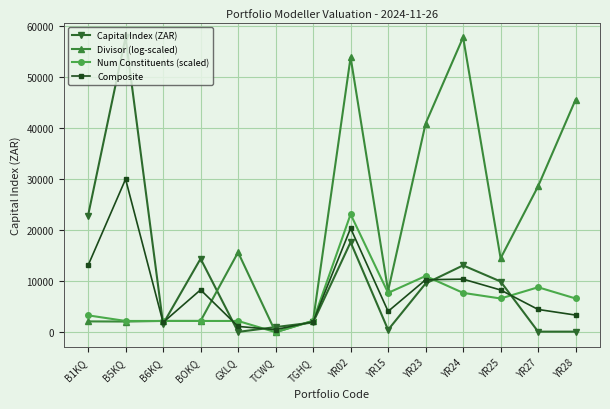

At which category is the sum across all series the highest?

YR02